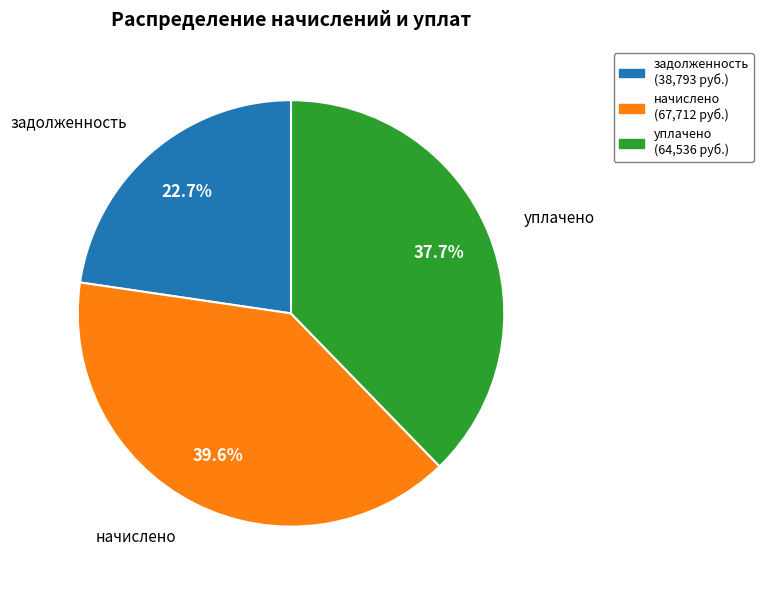

How many slices are in this pie chart?

3